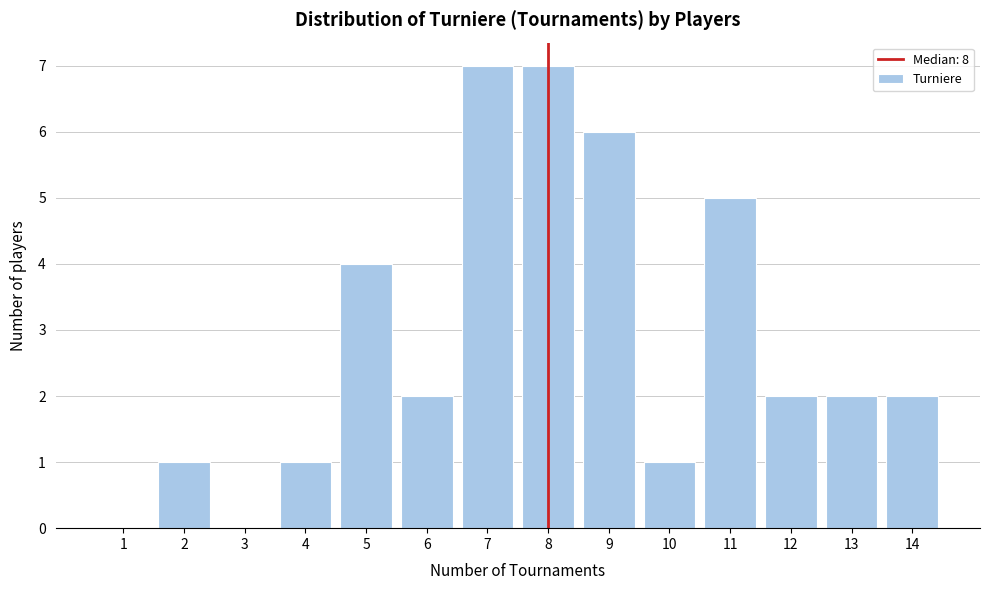

Reading left to right, list all the values displayed in this chart.

1=0	2=1	3=0	4=1	5=4	6=2	7=7	8=7	9=6	10=1	11=5	12=2	13=2	14=2